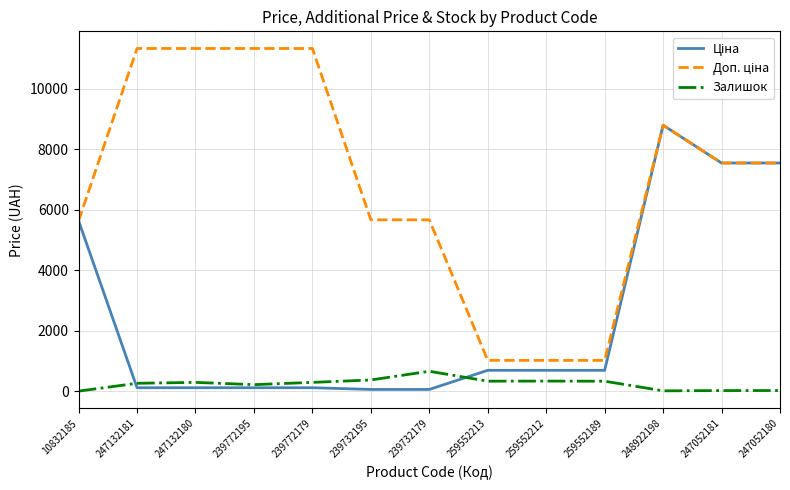

What is the maximum value shown in the chart?

11334.0